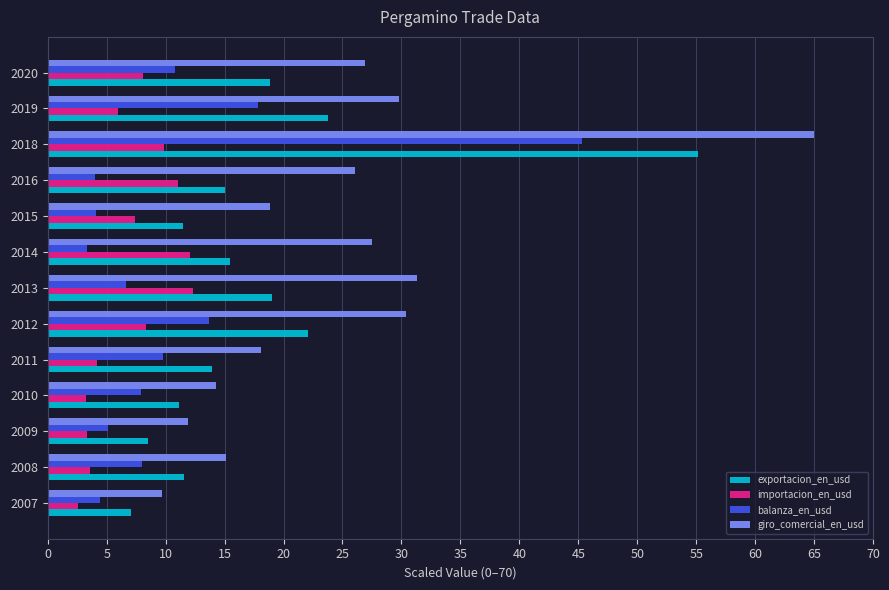

Which category has the highest value across all series?

2018